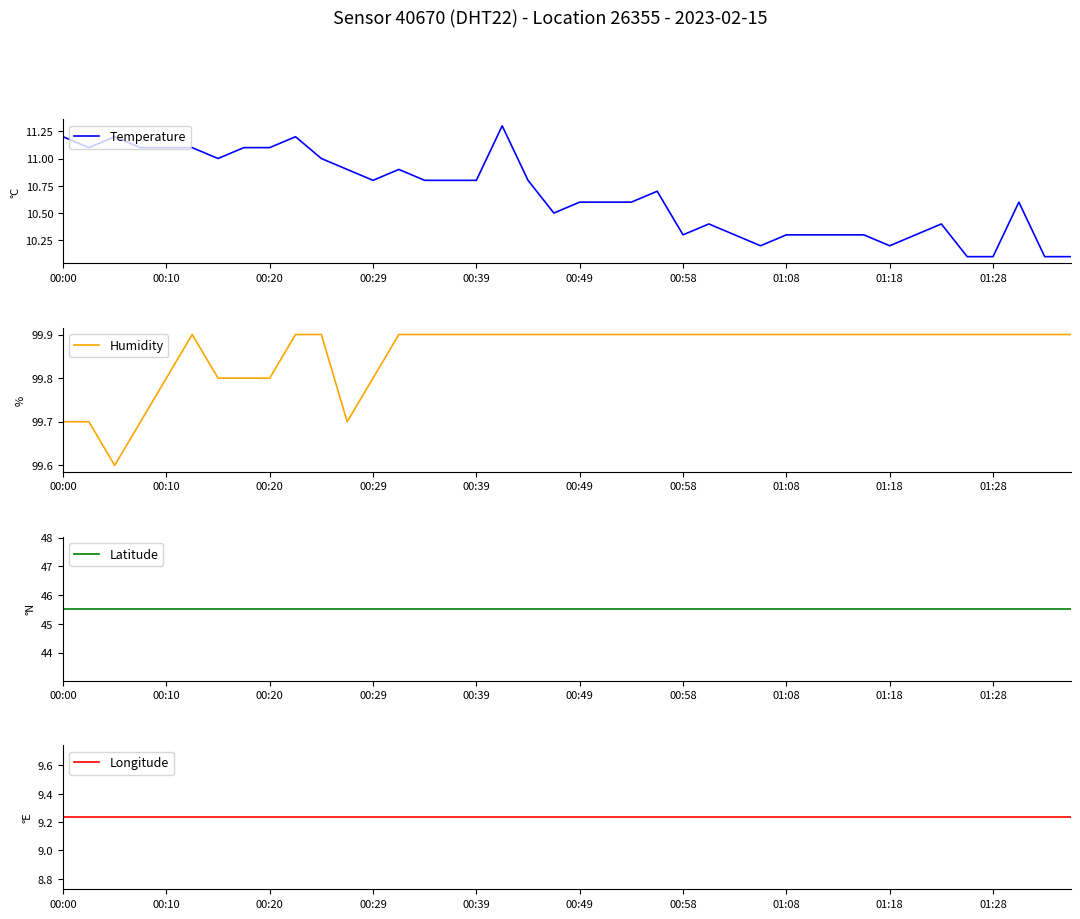

What is the lowest value of the Humidity series?

99.6